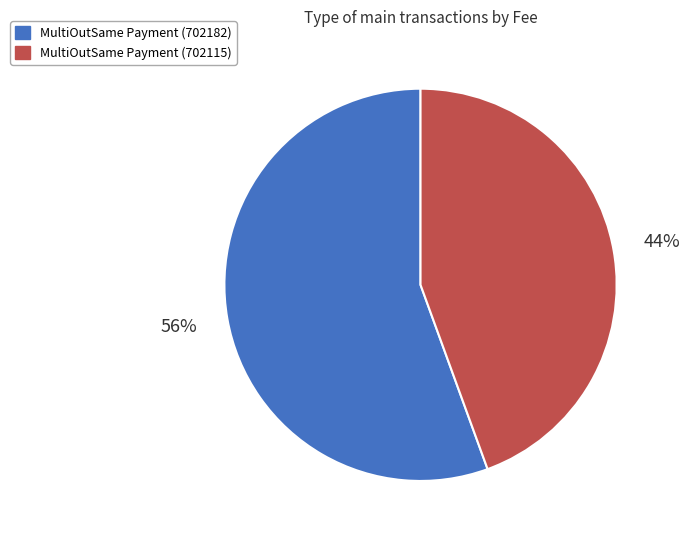

Does any single category account for the majority?

Yes